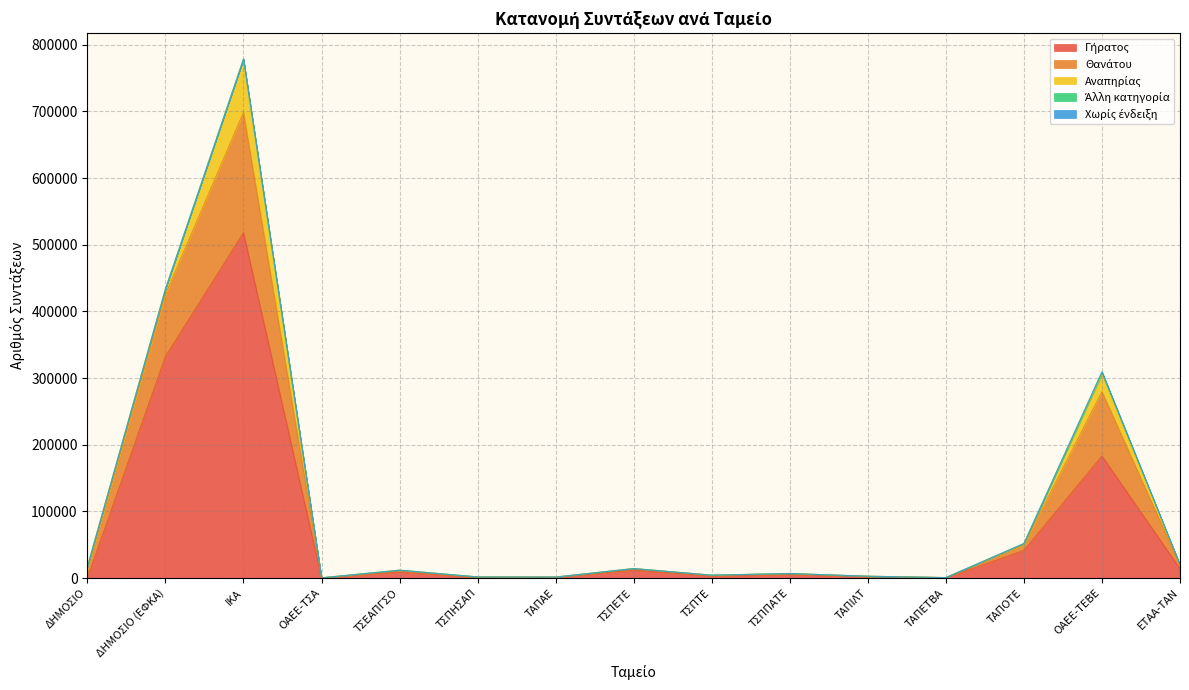

Which category has the highest value in the Γήρατος series?

ΙΚΑ